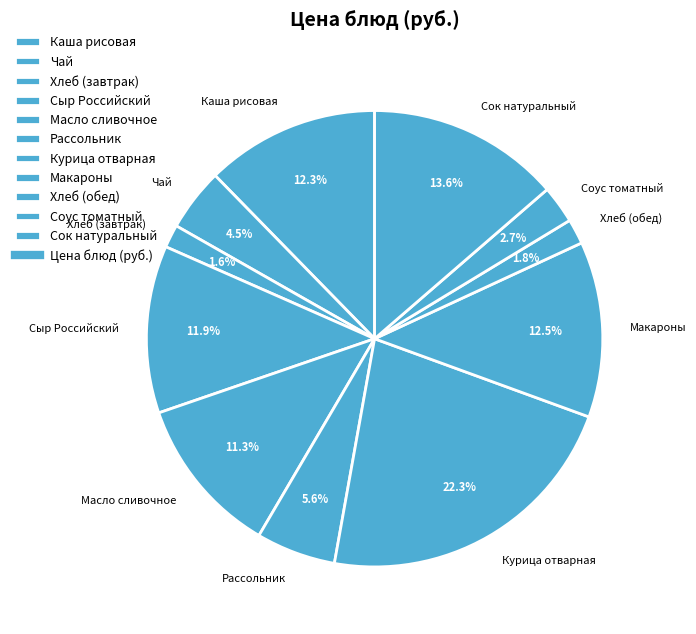

Does Курица отварная represent more than half of the total?

No